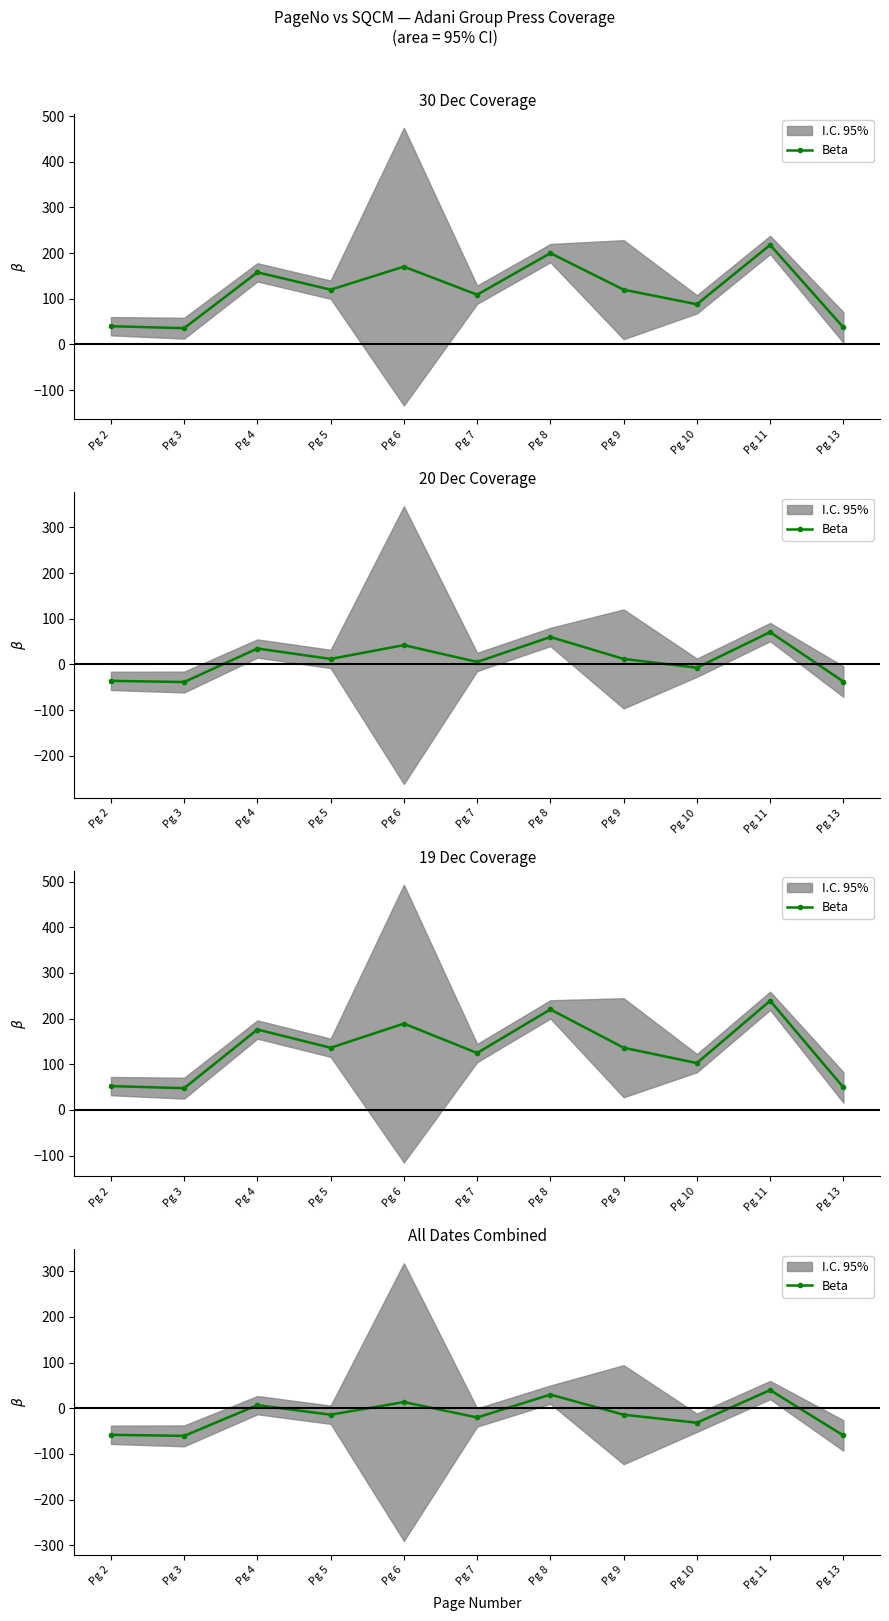

Rank the categories by value from highest to lowest.

Pg 11, Pg 8, Pg 6, Pg 4, Pg 5, Pg 9, Pg 7, Pg 10, Pg 2, Pg 13, Pg 3